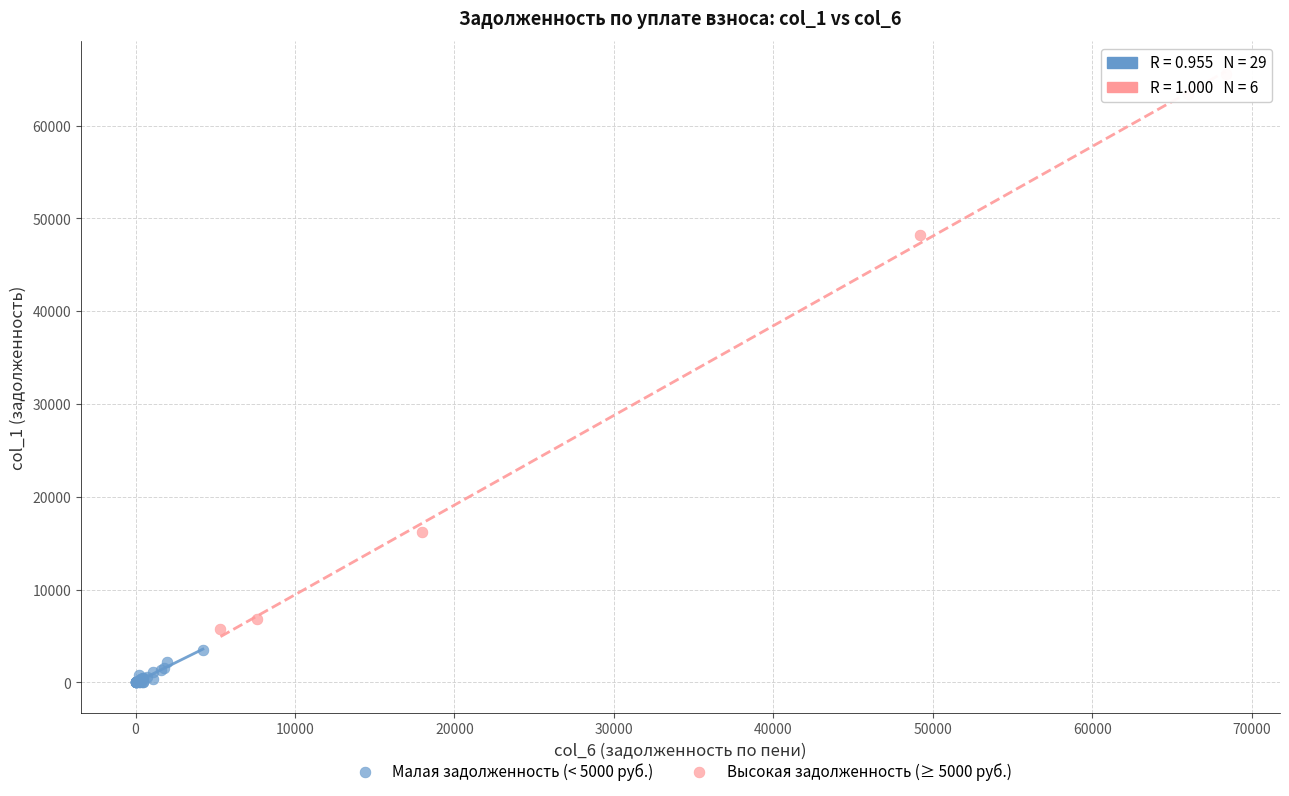

Which series reaches the maximum Y coordinate?

Высокая задолженность (≥ 5000 руб.)